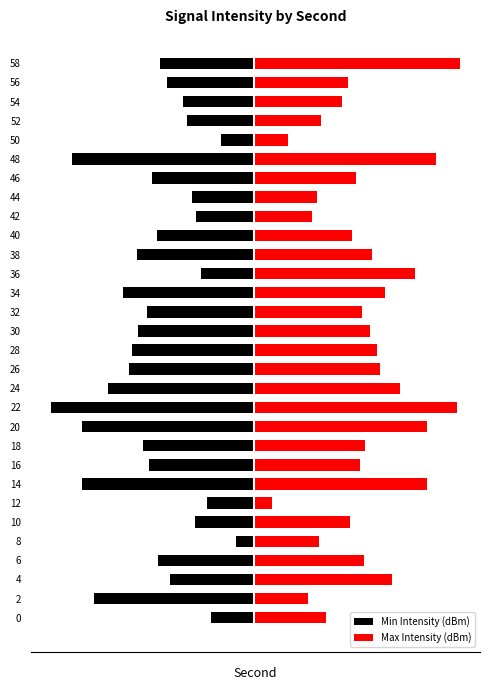

List the series in order of their peak value, highest first.

Max Intensity (dBm), Min Intensity (dBm)